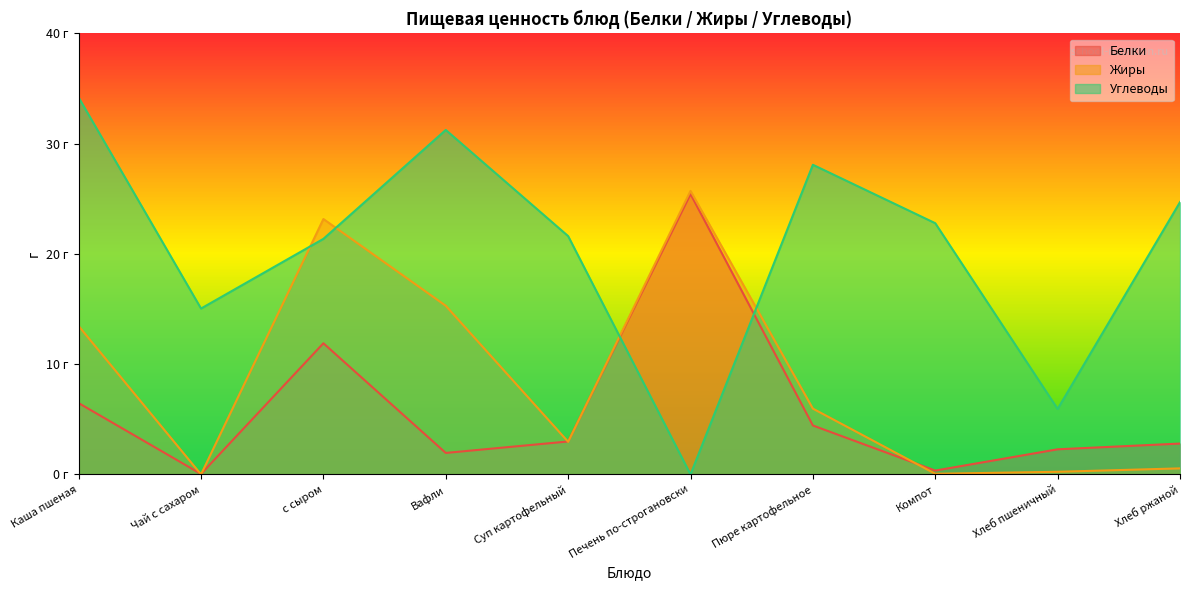

Which series has the widest spread of values?

Углеводы